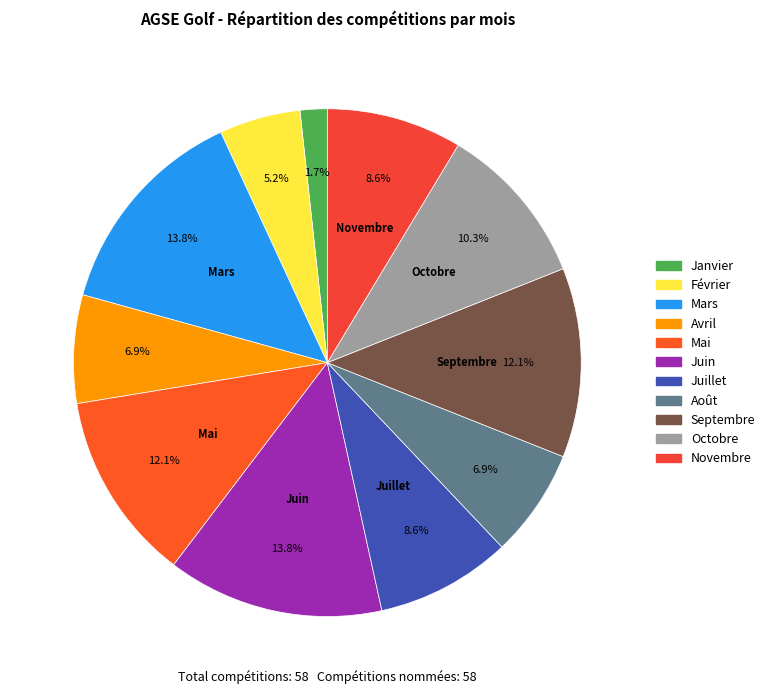

Is it true that Novembre is 8% of the pie?

True